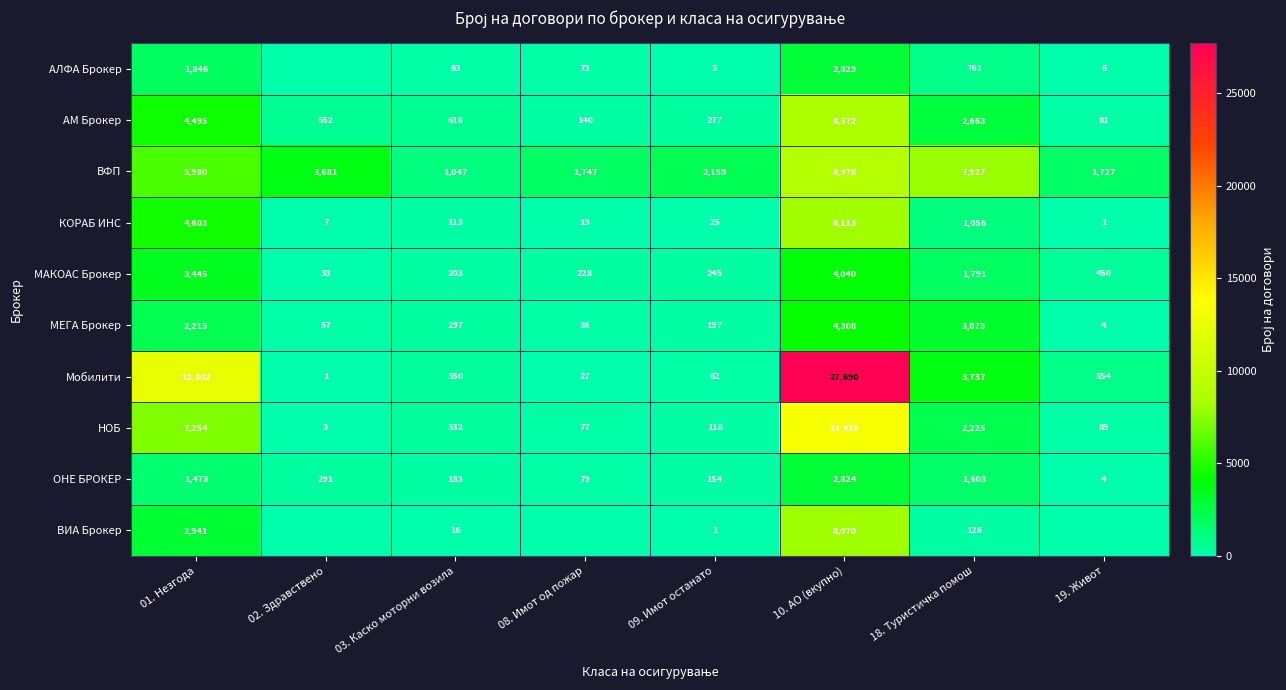

The value of Мобилити at 01. Незгода is 12302. True or false?

True